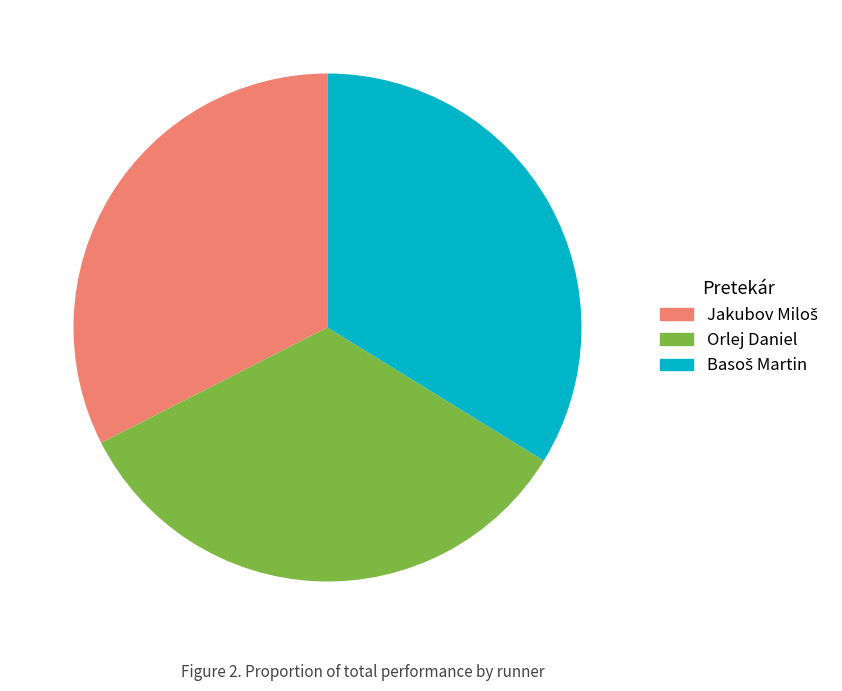

How many segments does this pie chart have?

3